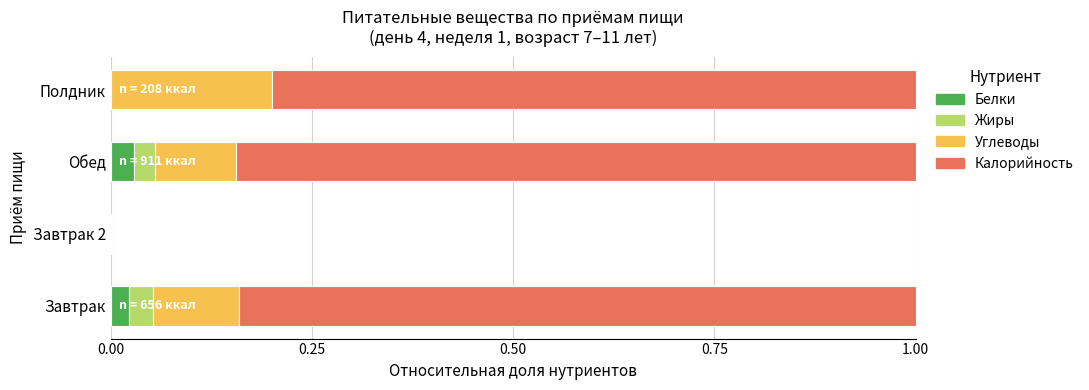

What is the total value across all series at Обед?

1.0